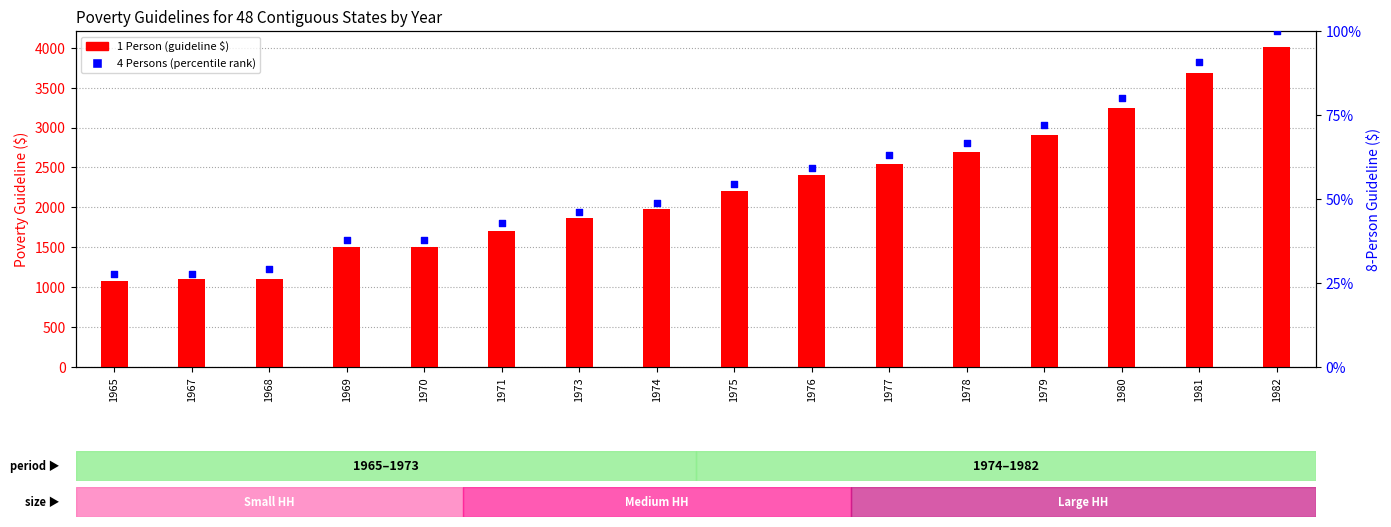

Is the value of 1 Person at 1978 greater than the value of 4 Persons (percentile) at 1965?

Yes